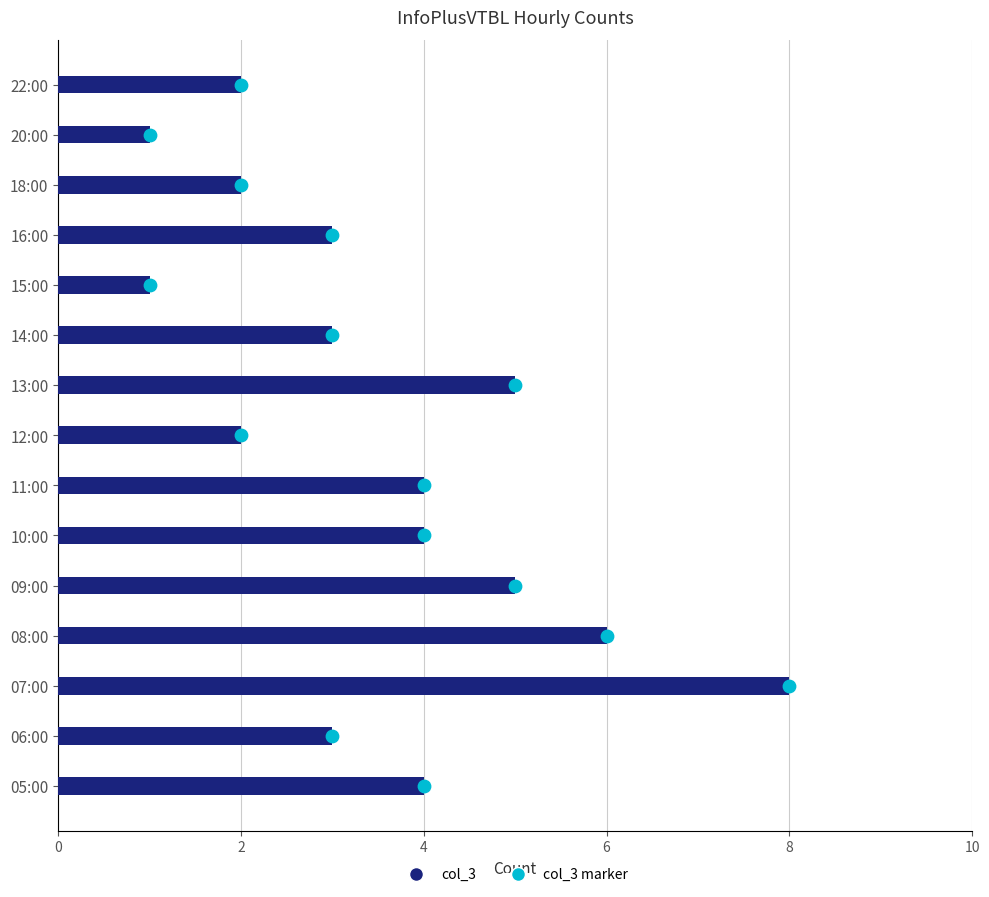

Is the value of col_3 marker at 6 greater than the value of col_3 at 8?

No